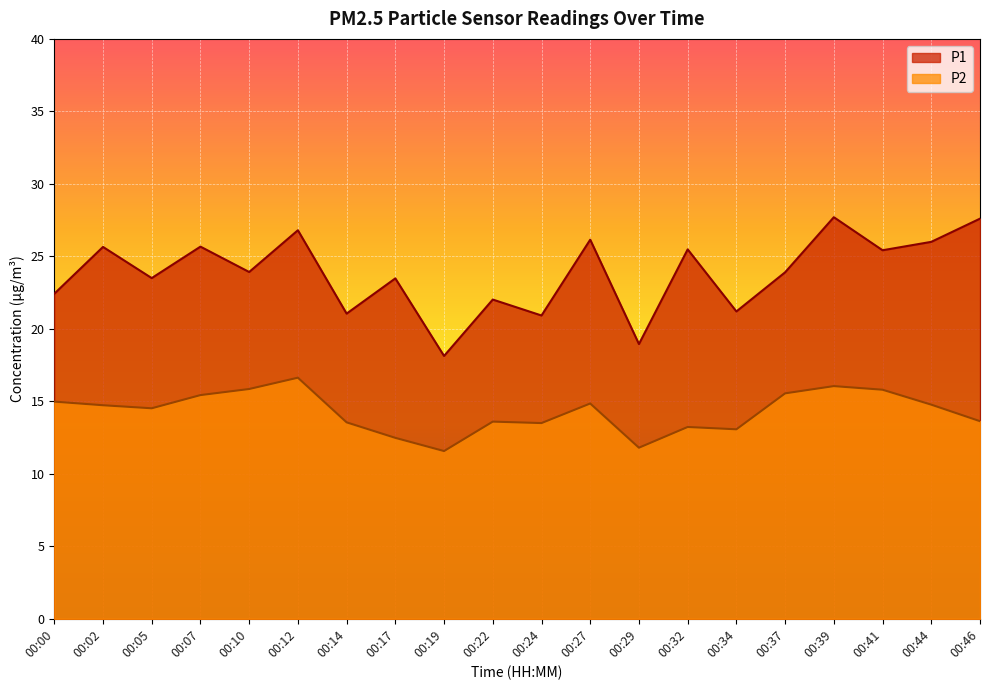

Which has a higher value, 00:32 or 00:29?

00:32